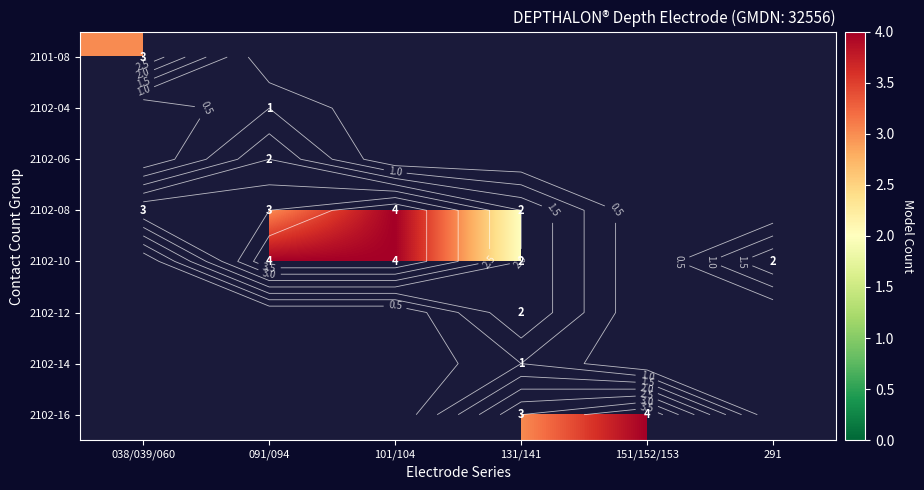

At how many categories does at least one series exceed 1?

6